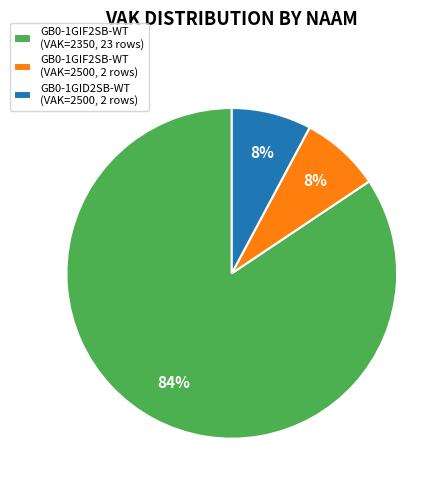

To the nearest percent, what portion does GB0-1GID2SB-WT (VAK=2500, 2 rows) represent?

8%